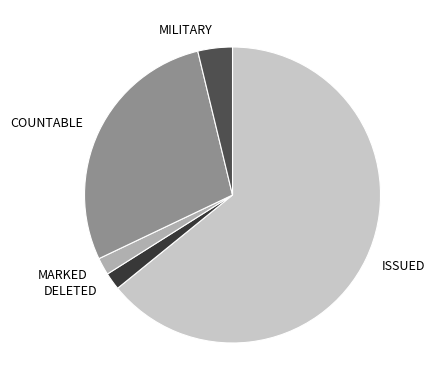

How many segments does this pie chart have?

5